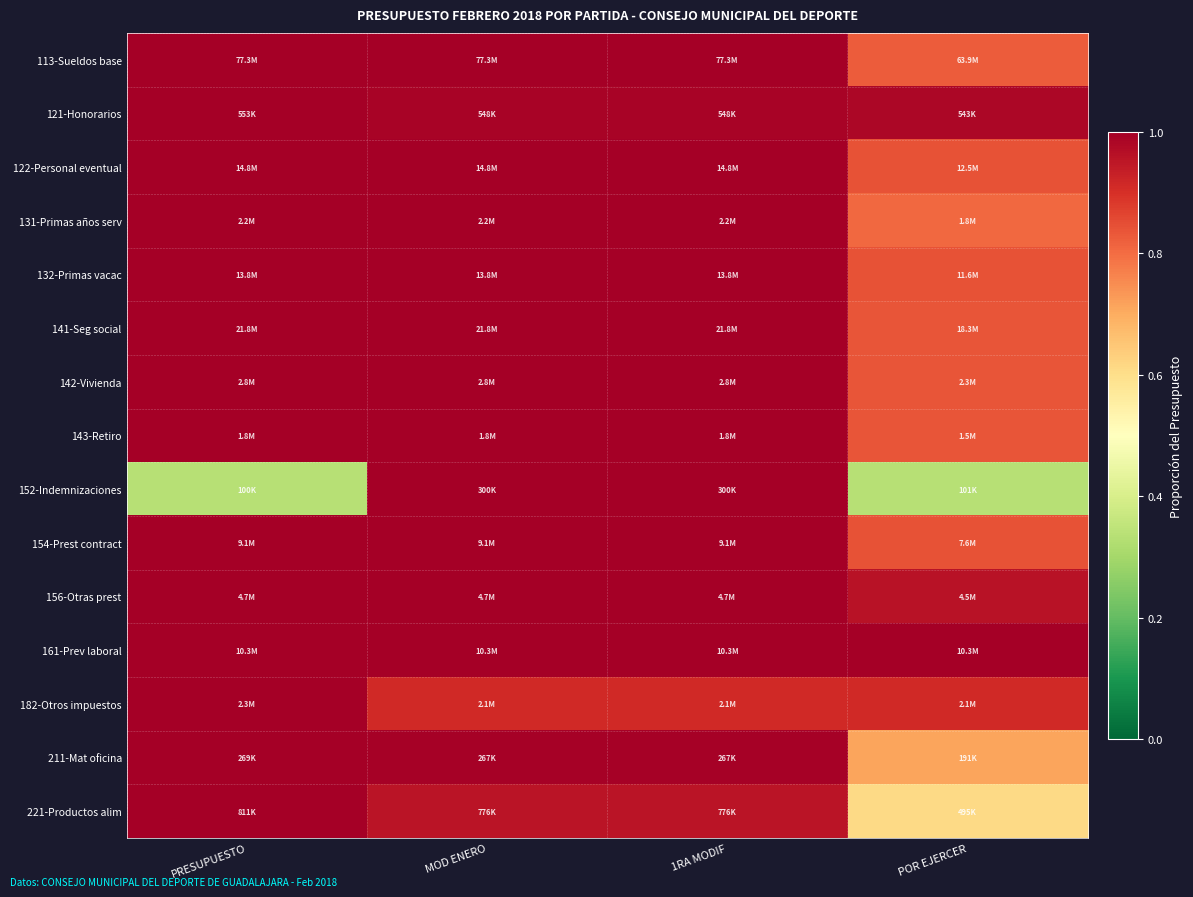

Reading right to left, list all the values displayed in this chart.

113-Sueldos base: POR EJERCER=0.8	1RA MODIF=1.0	MOD ENERO=1.0	PRESUPUESTO=1.0
121-Honorarios: POR EJERCER=1.0	1RA MODIF=1.0	MOD ENERO=1.0	PRESUPUESTO=1.0
122-Personal eventual: POR EJERCER=0.8	1RA MODIF=1.0	MOD ENERO=1.0	PRESUPUESTO=1.0
131-Primas años serv: POR EJERCER=0.8	1RA MODIF=1.0	MOD ENERO=1.0	PRESUPUESTO=1.0
132-Primas vacac: POR EJERCER=0.8	1RA MODIF=1.0	MOD ENERO=1.0	PRESUPUESTO=1.0
141-Seg social: POR EJERCER=0.8	1RA MODIF=1.0	MOD ENERO=1.0	PRESUPUESTO=1.0
142-Vivienda: POR EJERCER=0.8	1RA MODIF=1.0	MOD ENERO=1.0	PRESUPUESTO=1.0
143-Retiro: POR EJERCER=0.8	1RA MODIF=1.0	MOD ENERO=1.0	PRESUPUESTO=1.0
152-Indemnizaciones: POR EJERCER=0.3	1RA MODIF=1.0	MOD ENERO=1.0	PRESUPUESTO=0.3
154-Prest contract: POR EJERCER=0.8	1RA MODIF=1.0	MOD ENERO=1.0	PRESUPUESTO=1.0
156-Otras prest: POR EJERCER=1.0	1RA MODIF=1.0	MOD ENERO=1.0	PRESUPUESTO=1.0
161-Prev laboral: POR EJERCER=1.0	1RA MODIF=1.0	MOD ENERO=1.0	PRESUPUESTO=1.0
182-Otros impuestos: POR EJERCER=0.9	1RA MODIF=0.9	MOD ENERO=0.9	PRESUPUESTO=1.0
211-Mat oficina: POR EJERCER=0.7	1RA MODIF=1.0	MOD ENERO=1.0	PRESUPUESTO=1.0
221-Productos alim: POR EJERCER=0.6	1RA MODIF=1.0	MOD ENERO=1.0	PRESUPUESTO=1.0